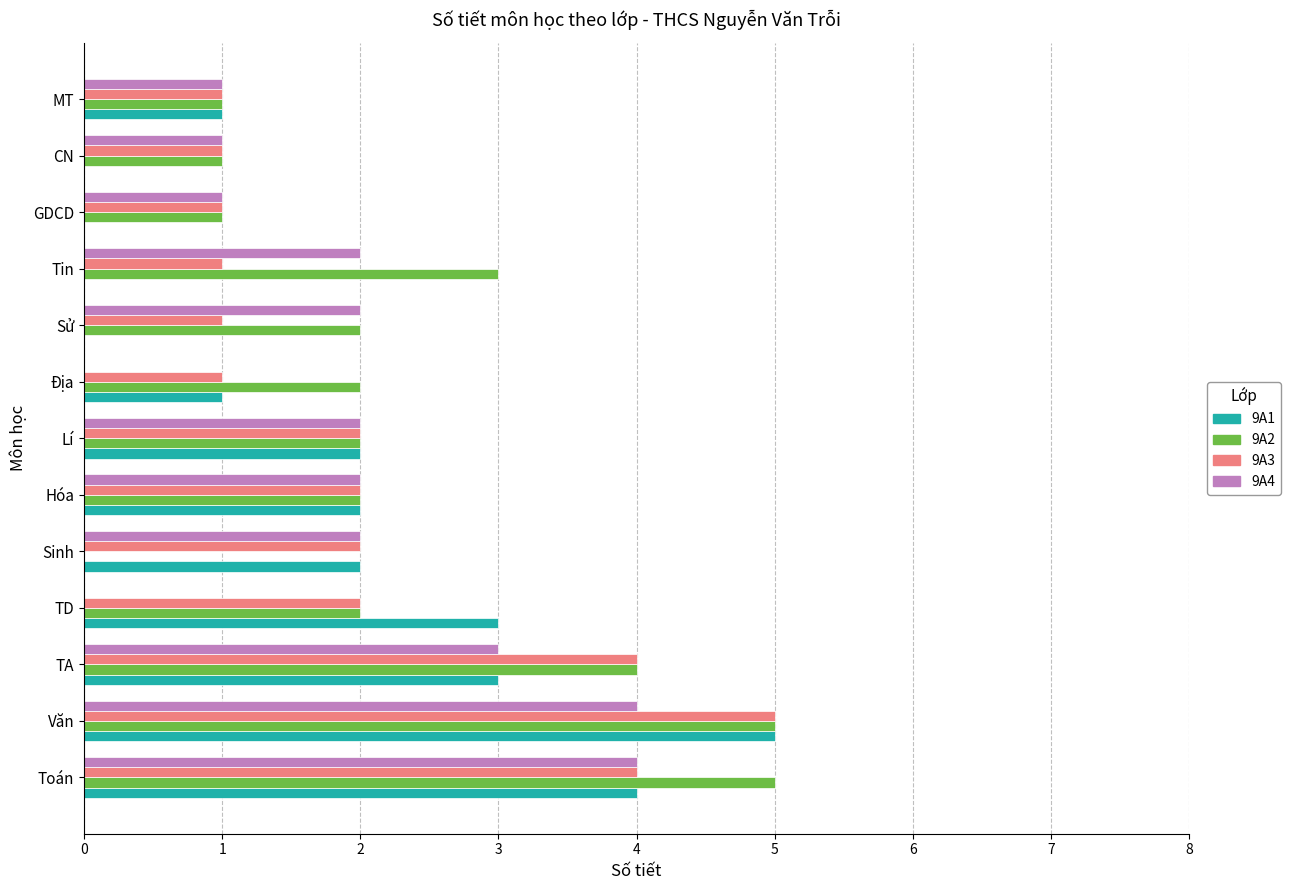

The value of 9A2 at Văn is 8. True or false?

False